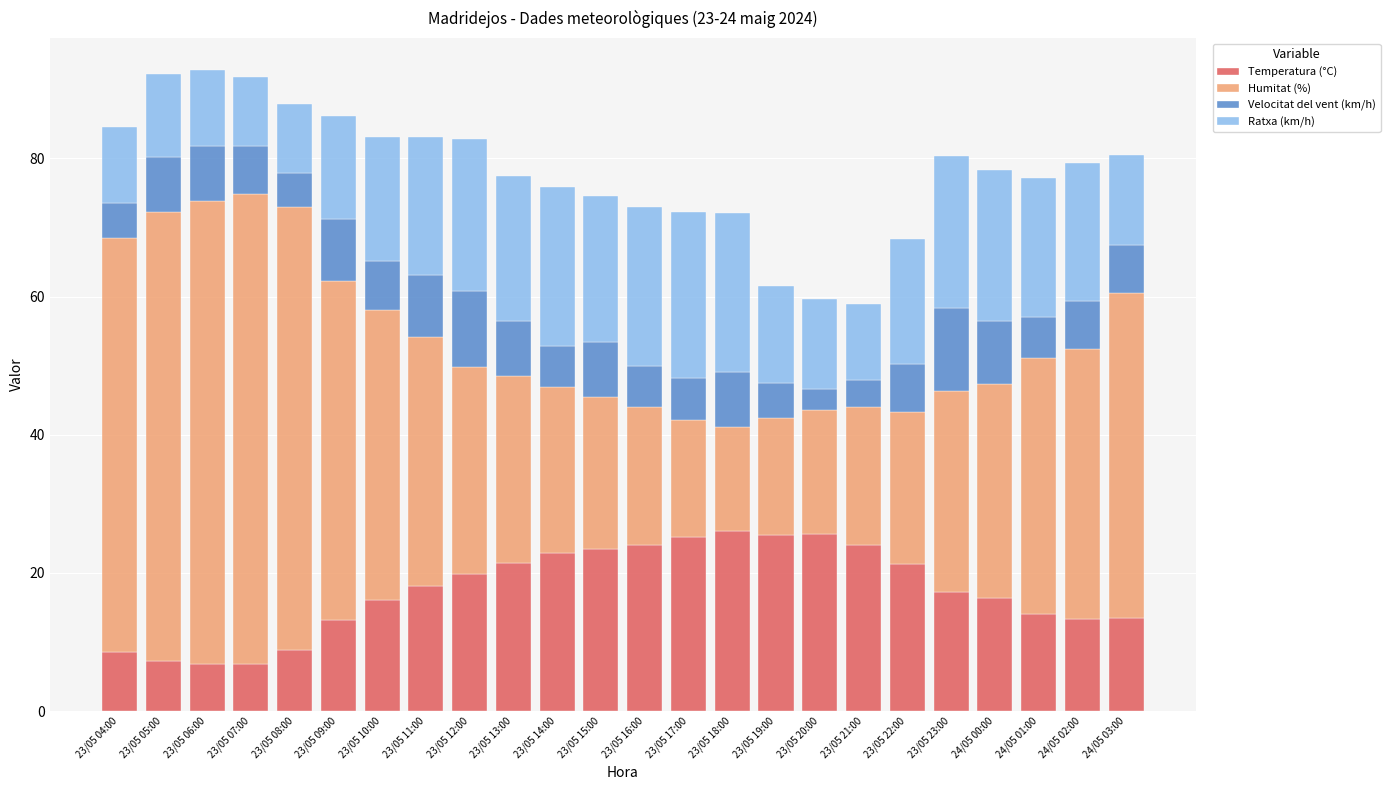

How many bars are there in total?

24